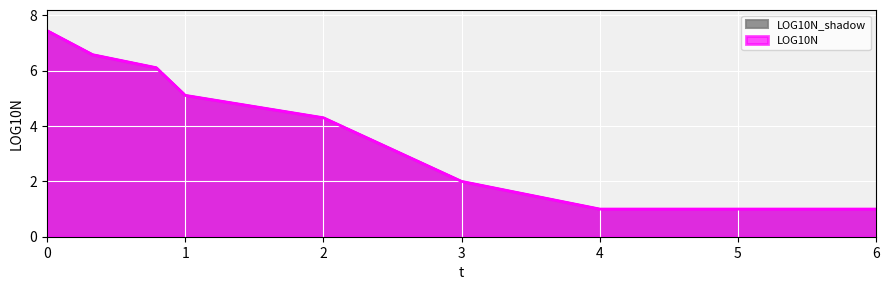

What is the sum of the values at 6 and 4?

2.0